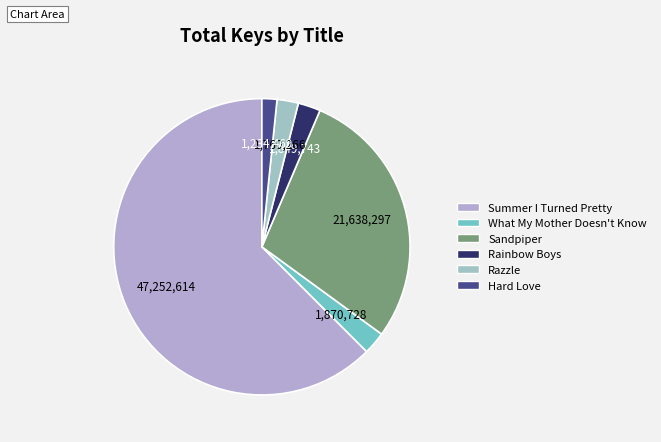

What is the change in value from Summer I Turned Pretty to Sandpiper?

-25614317